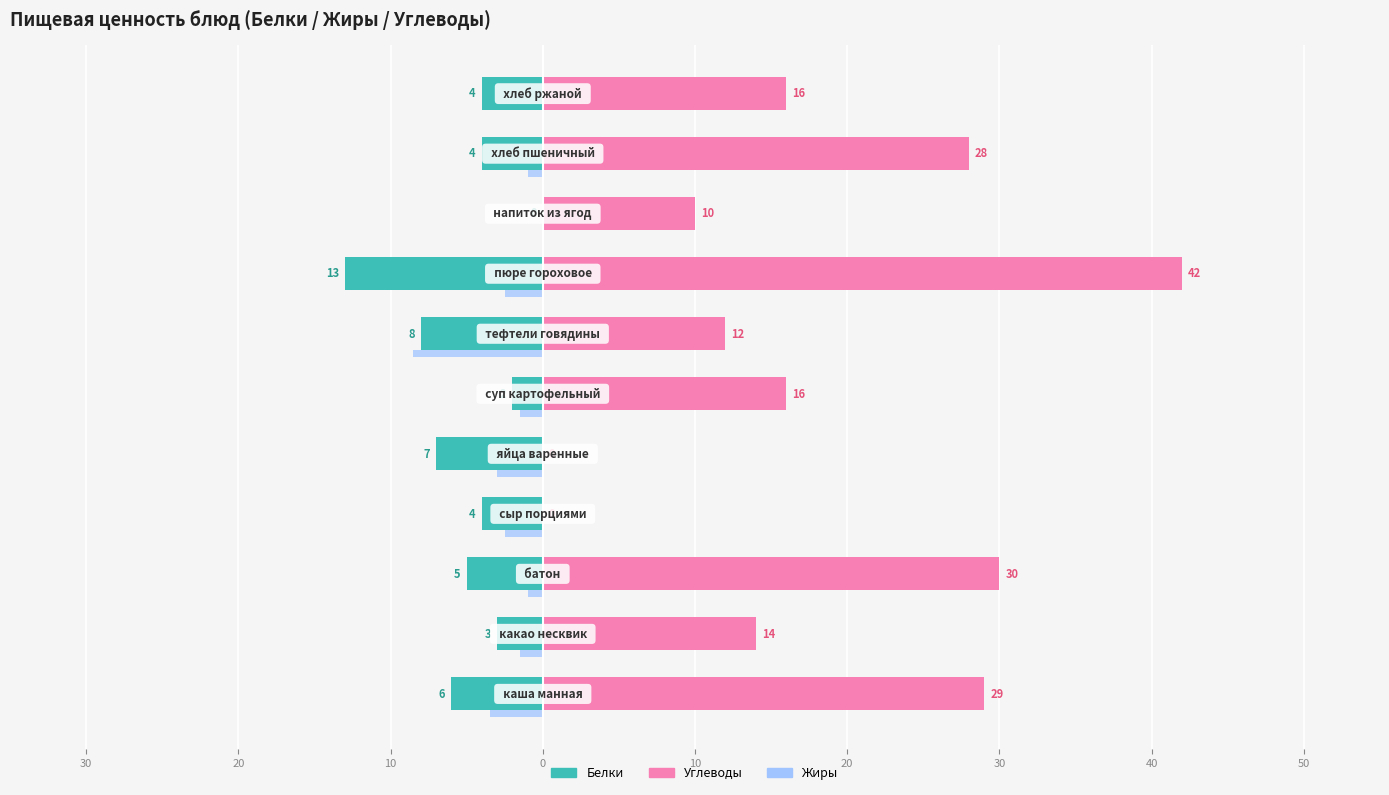

What are all the series names shown in the legend?

Белки, Углеводы, Жиры